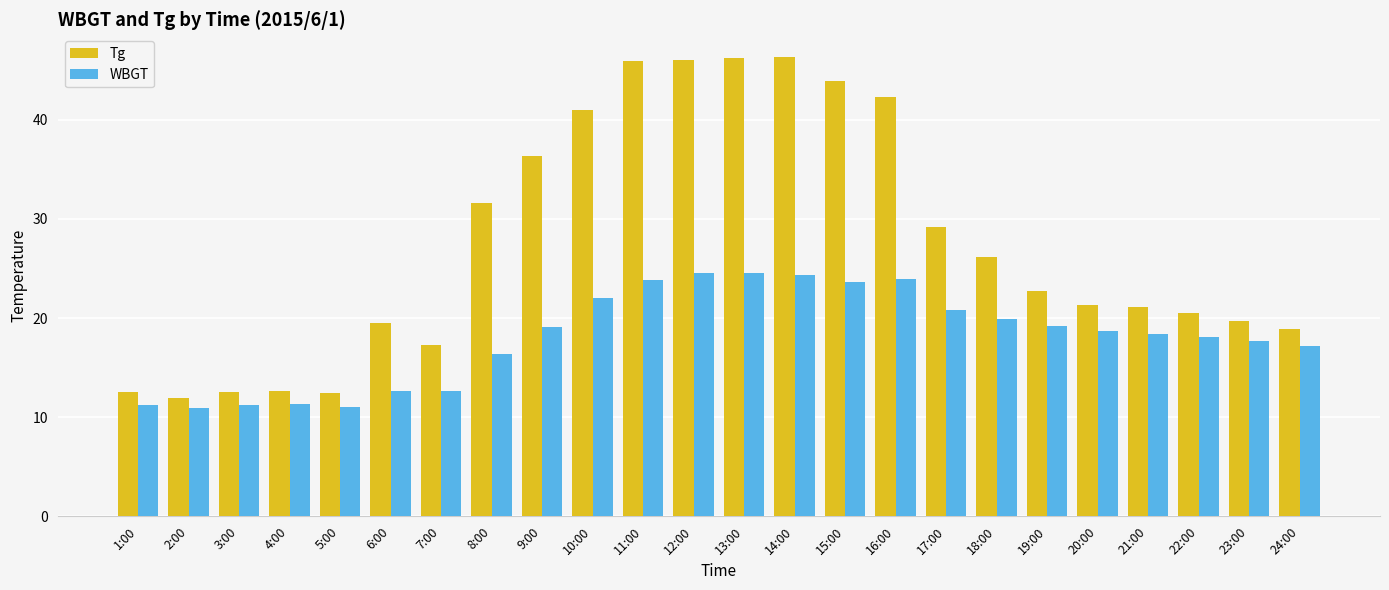

The value of Tg at 10:00 is 9.2. True or false?

False